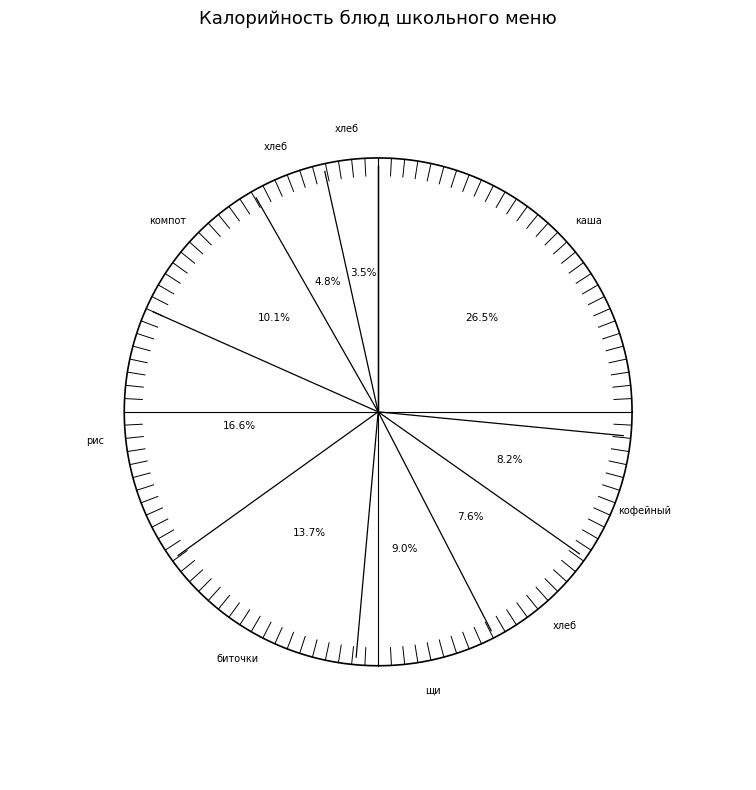

Rank the categories by value from highest to lowest.

каша манная молочная с маслом+яйцо, рис отварной, биточки куриные с соусом, компот из с/ф, щи из свежей капусты, кофейный напиток, хлеб пшеничный (завтрак), хлеб пшеничный (обед), хлеб ржаной